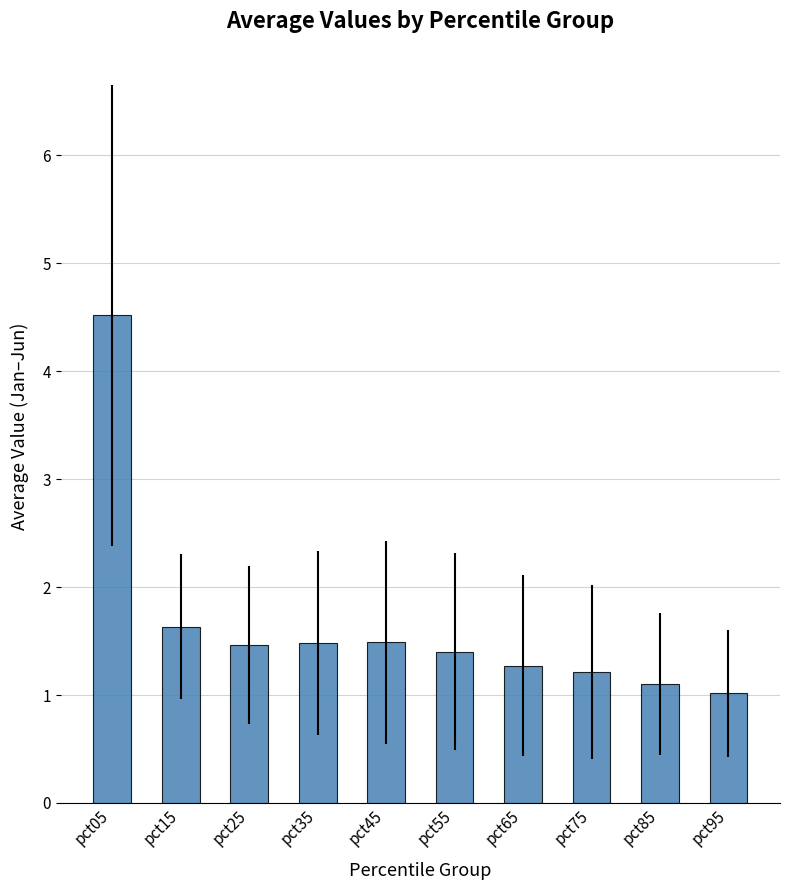

Is it true that the value at pct25 is 1.9?

False